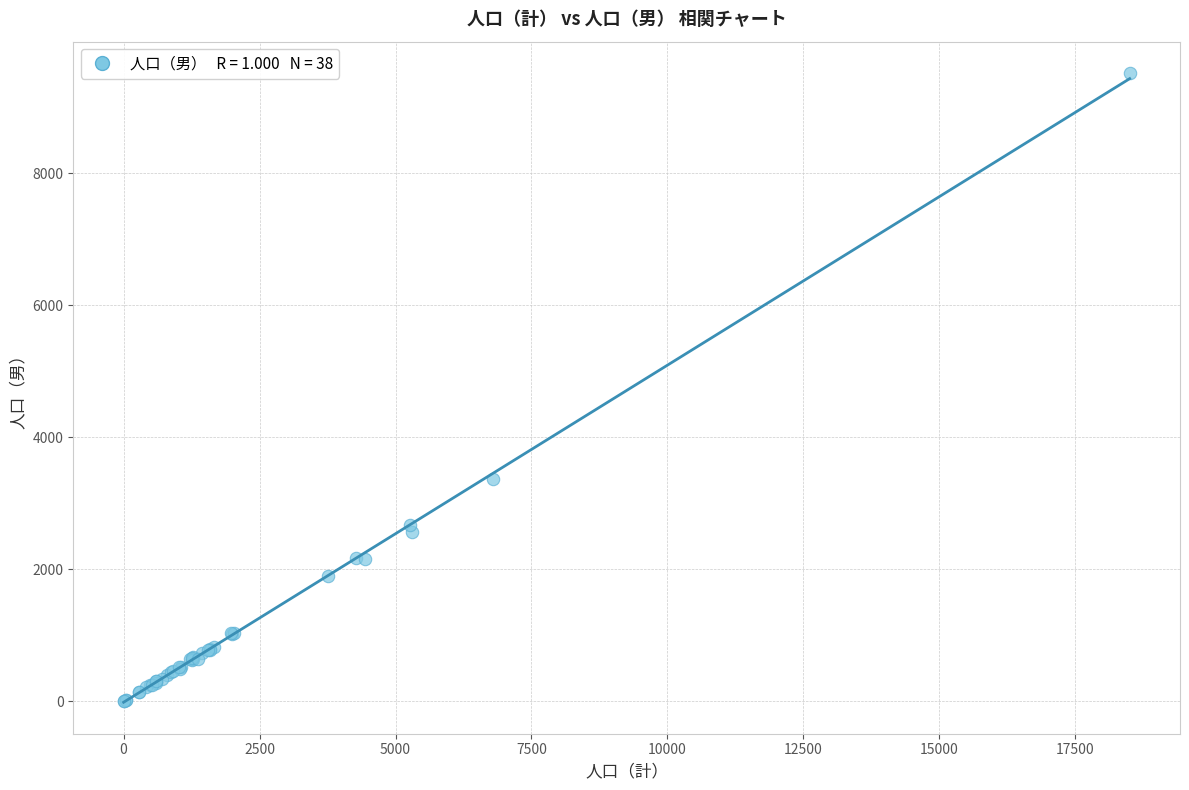

What Y value in the scatter plot is closest to 4756?

3362